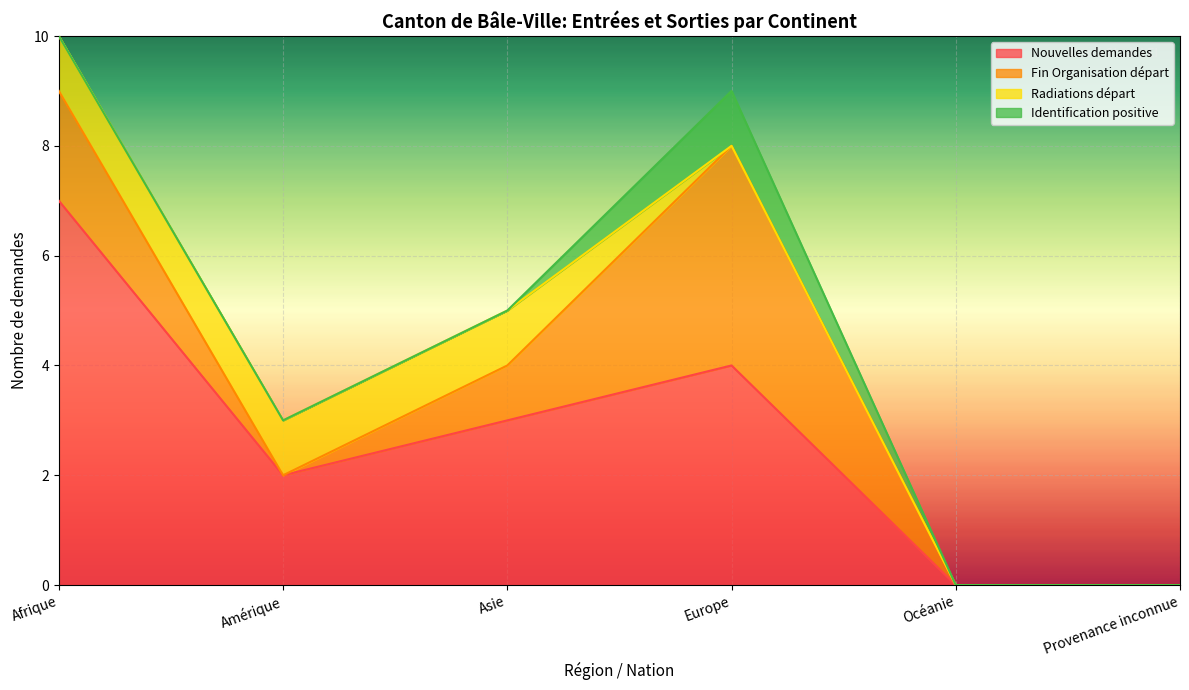

At which label does Nouvelles demandes reach its peak?

Afrique